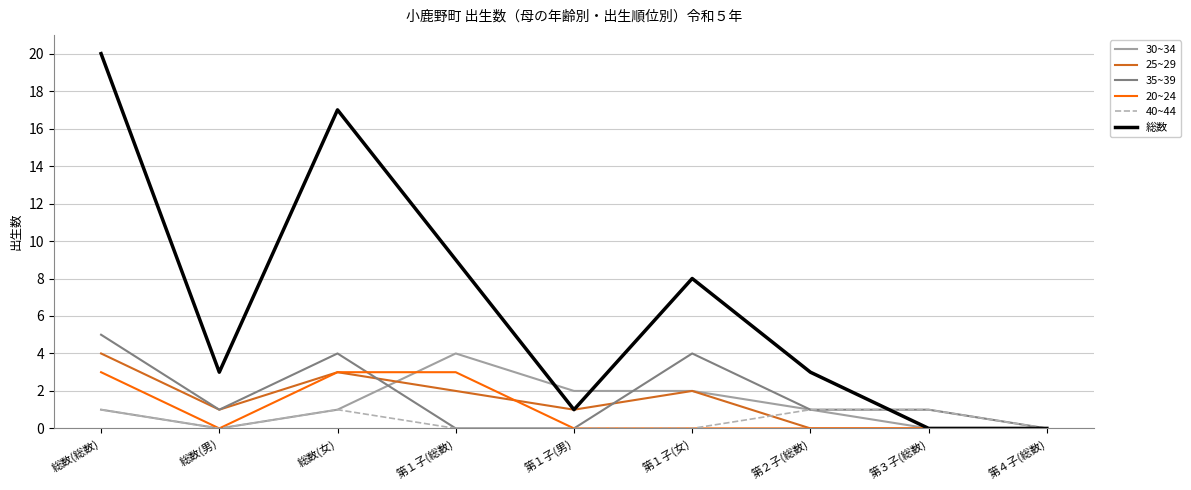

What is the difference between the highest and lowest values at 総数(総数)?

19